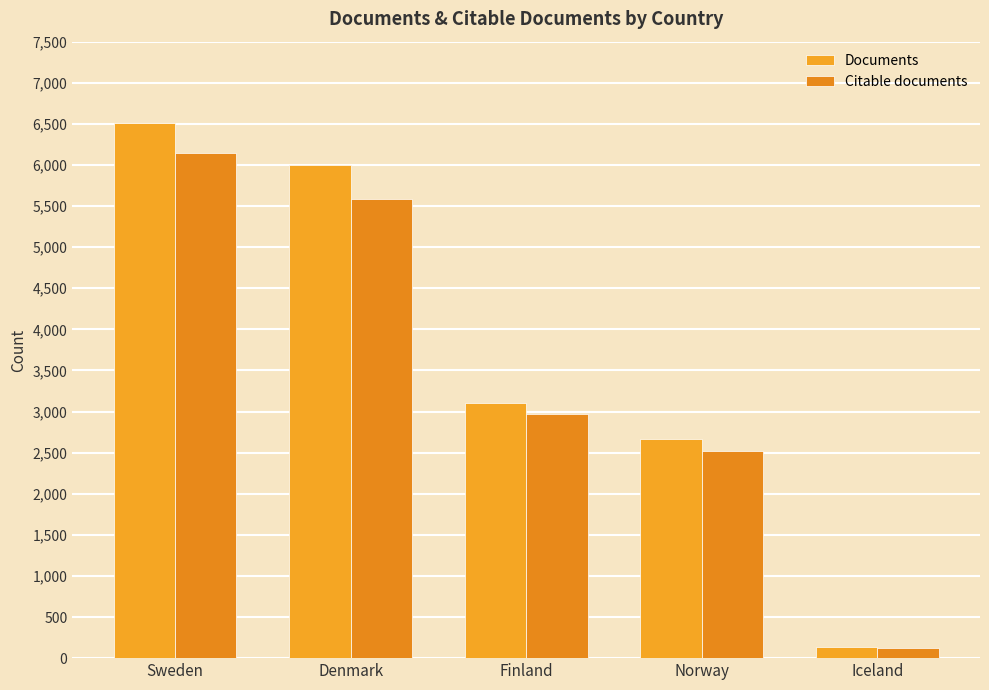

Rank the categories by Documents value from highest to lowest.

Sweden, Denmark, Finland, Norway, Iceland